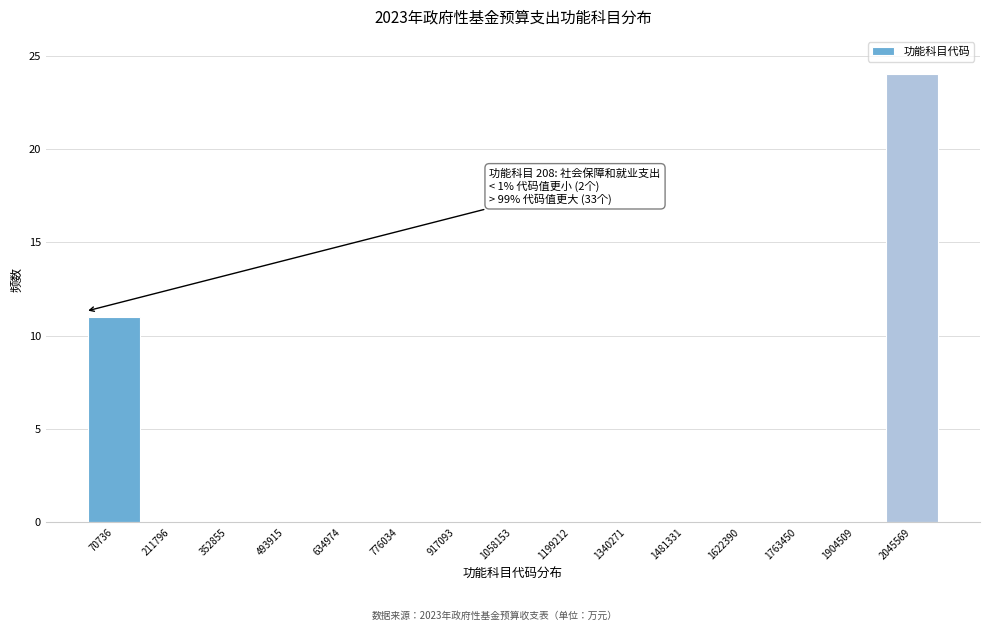

Which range on the x-axis has the tallest bar?

1980000 to 2120000